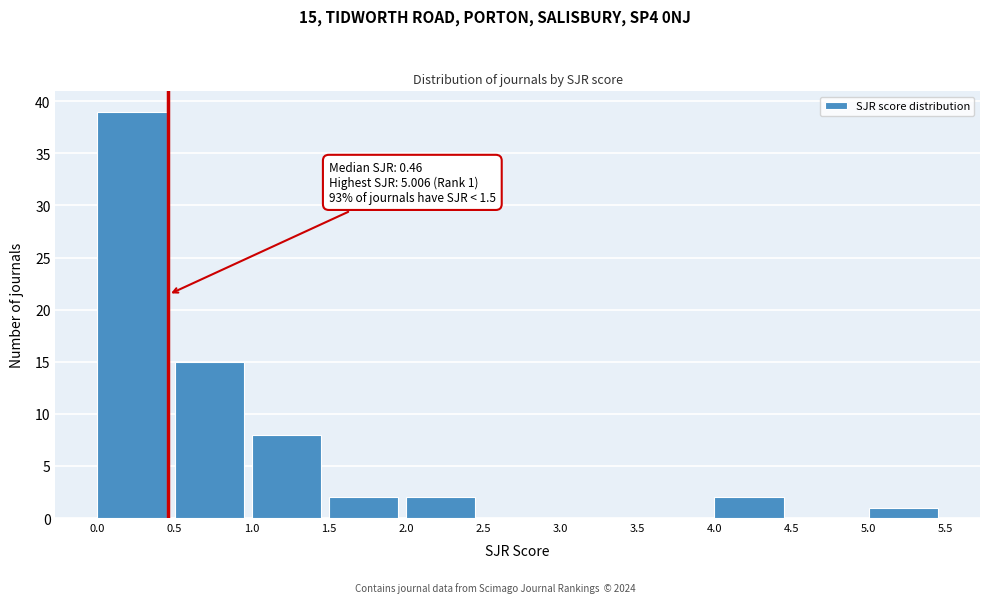

Which range on the x-axis has the tallest bar?

0.0 to 0.5